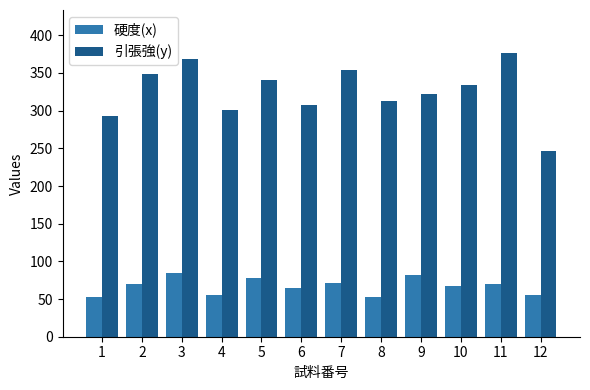

What is the difference between the maximum and minimum values in the 硬度(x) series?

31